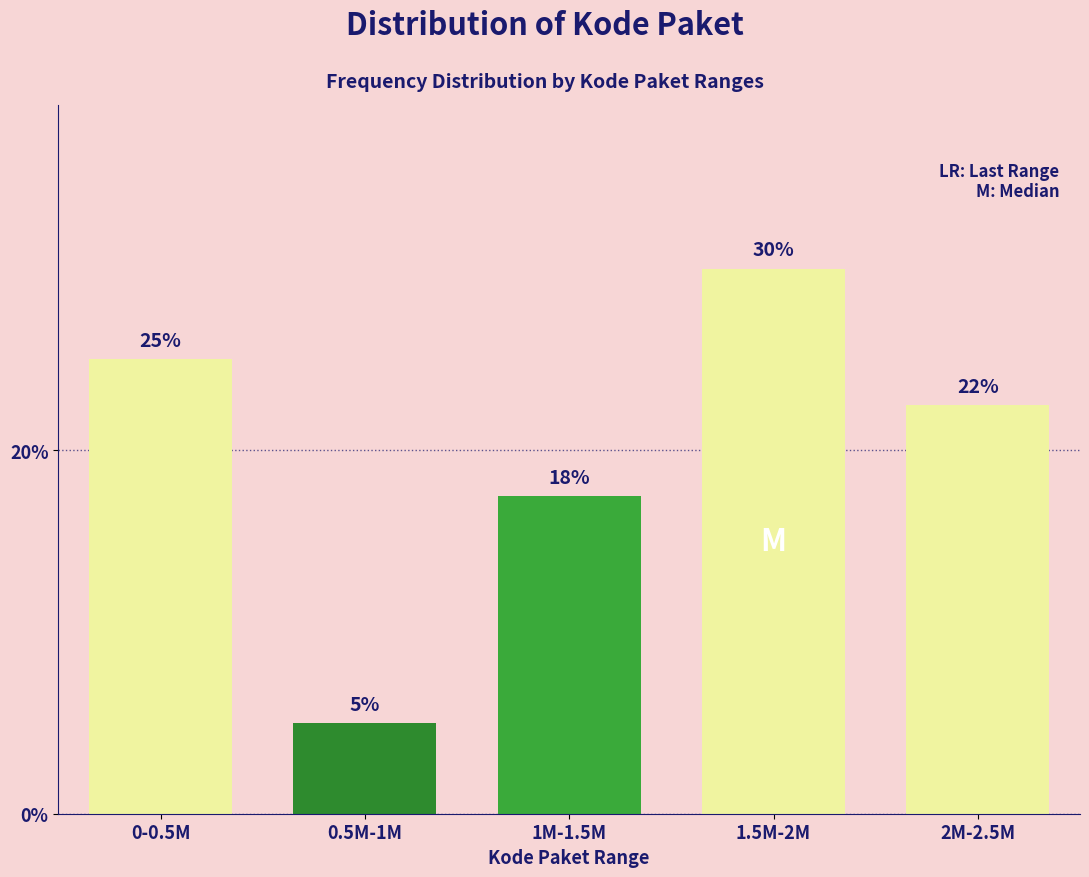

What is the sum of all values?

100.0